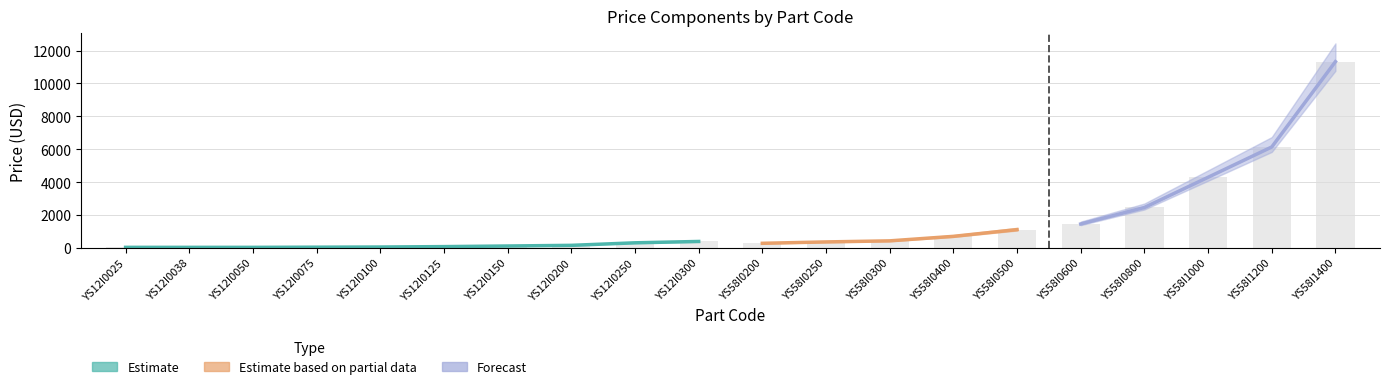

What is the label of the 10th bar from the right?

YS58I0200